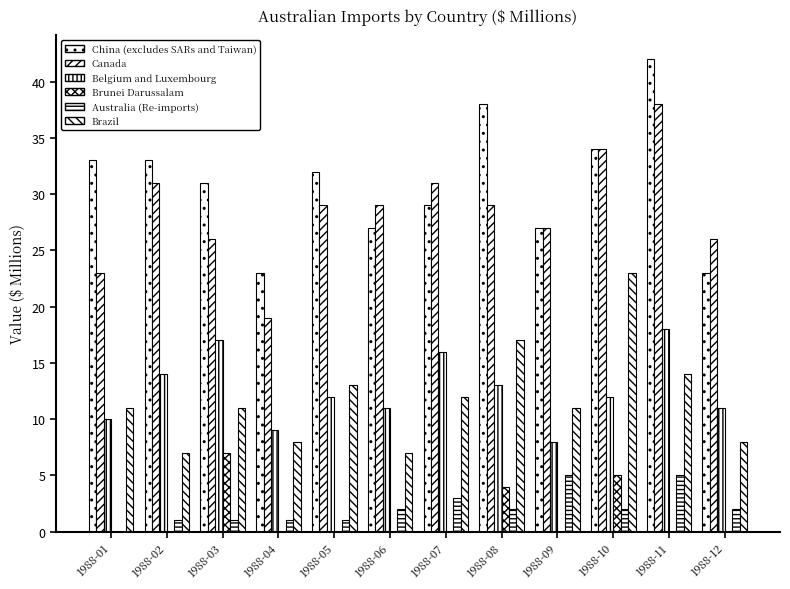

Which series has the largest range (max minus min)?

China (excludes SARs and Taiwan)